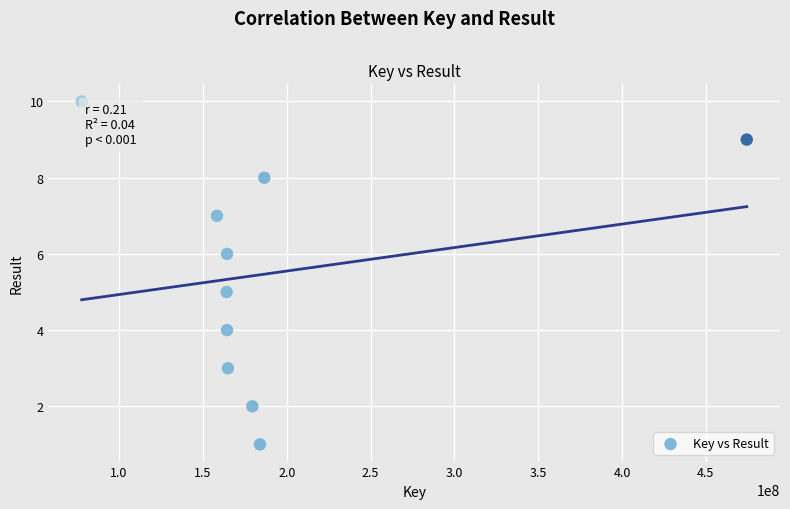

What is the range of X values (max minus min)?

396652870